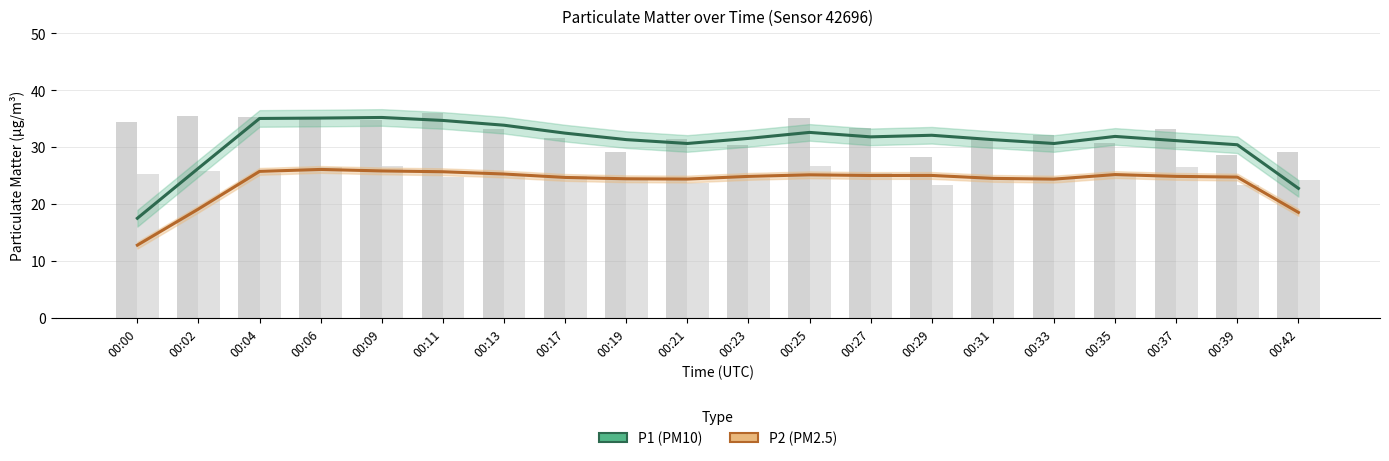

The value of P2 (PM2.5) at 00:21 is 24.4. True or false?

True